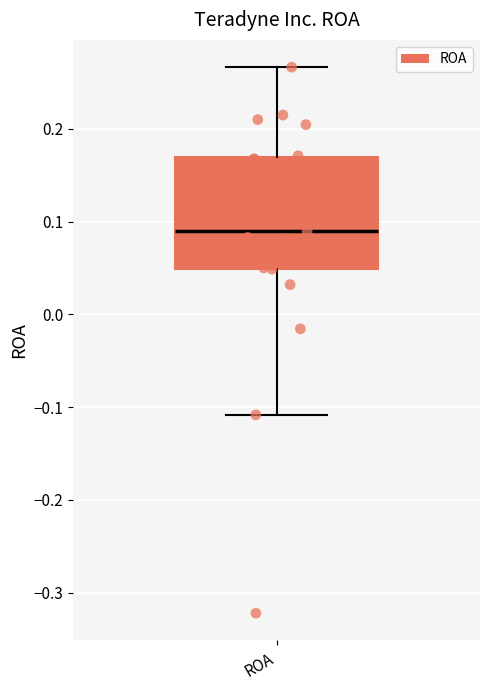

Read this box plot against the y-axis: the position of the median line, the range covered by the box, and the ends of both whiskers. The values are not printed on the chart, so give them approximately, as read against the axis.

median 0.09, box 0.05 to 0.17, whiskers -0.11 to 0.27